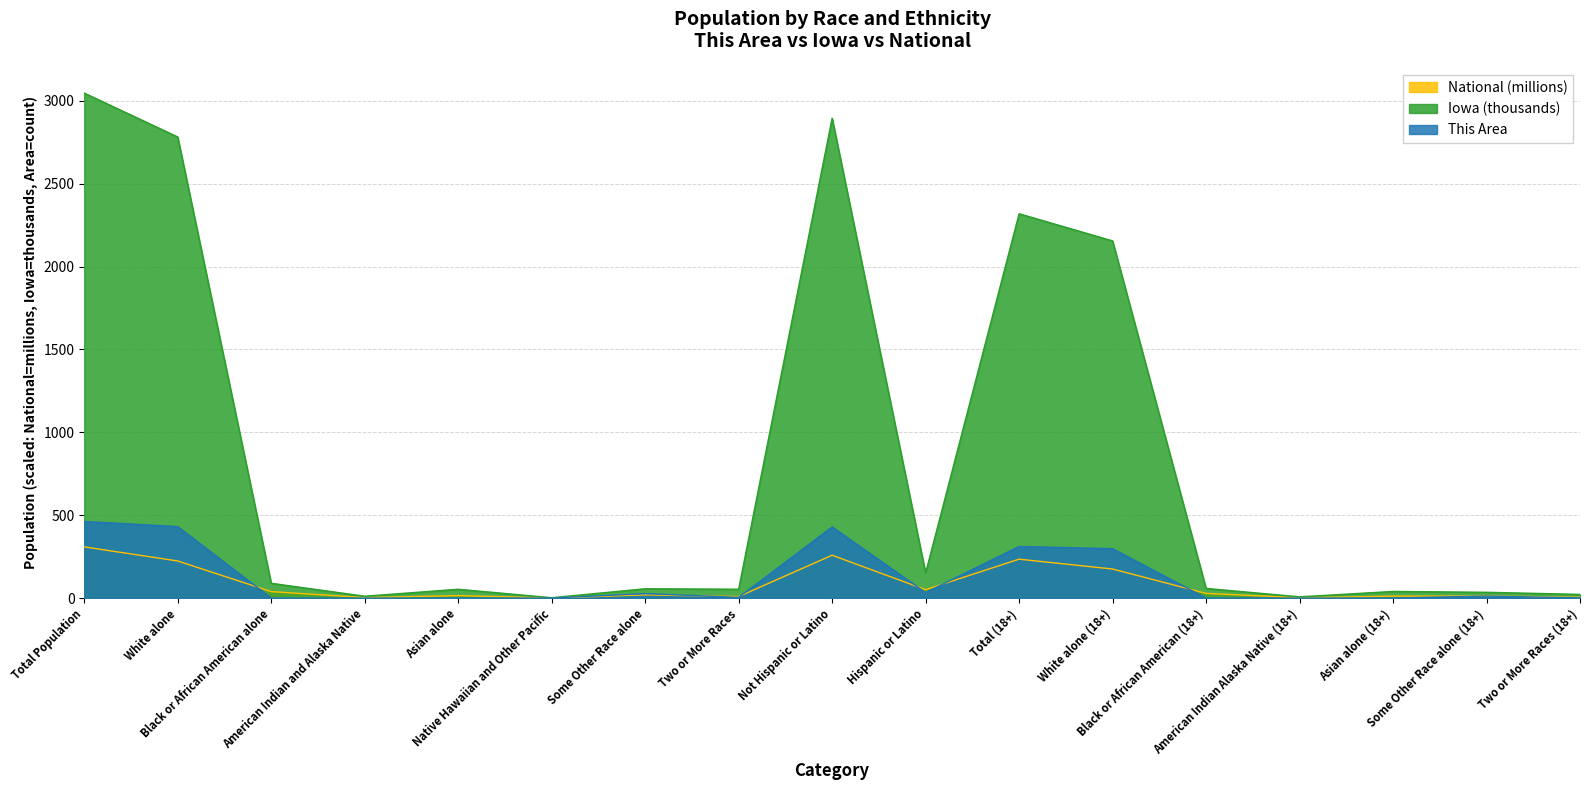

Is the value of National at Total Population greater than the value of Iowa at Two or More Races (18+)?

Yes